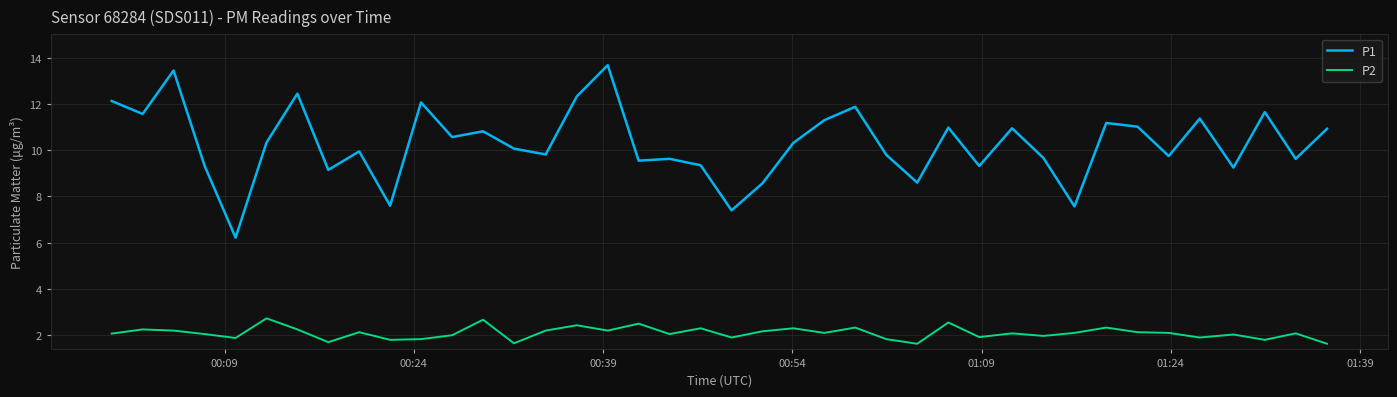

What is the maximum value for P1?

13.7